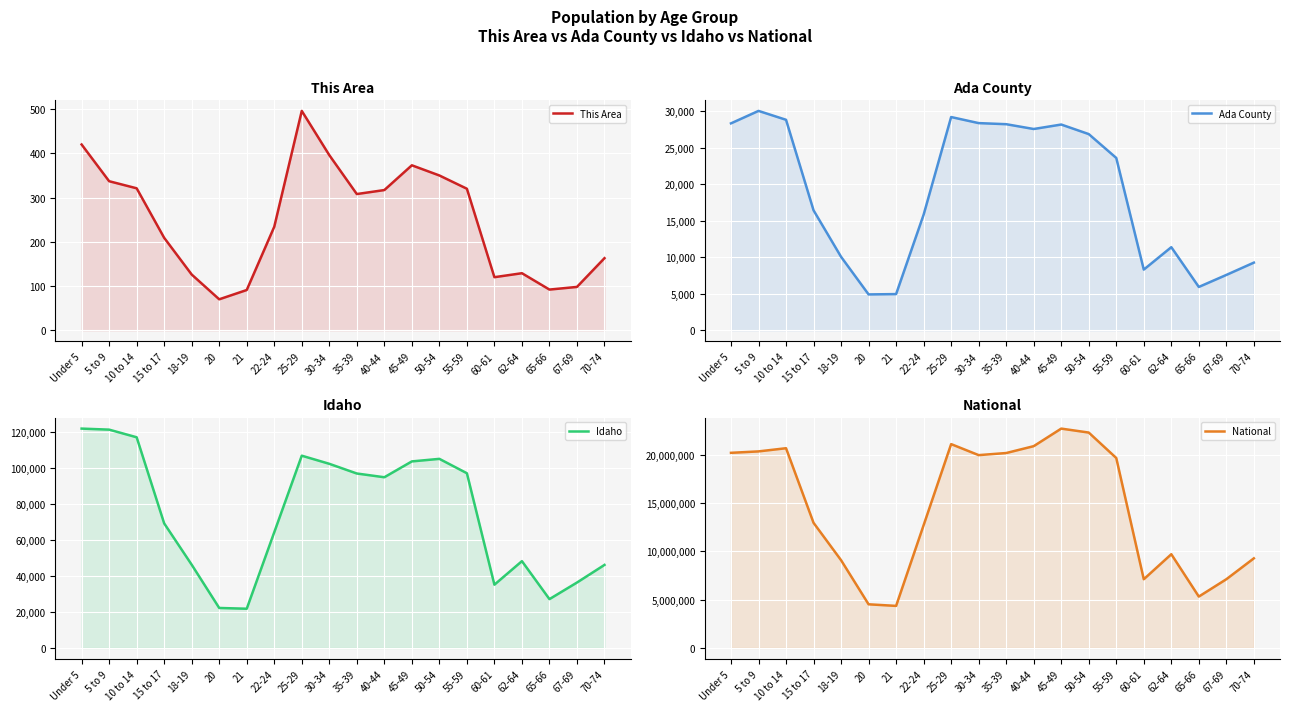

True or false: Ada County and Idaho intersect in this chart.

False